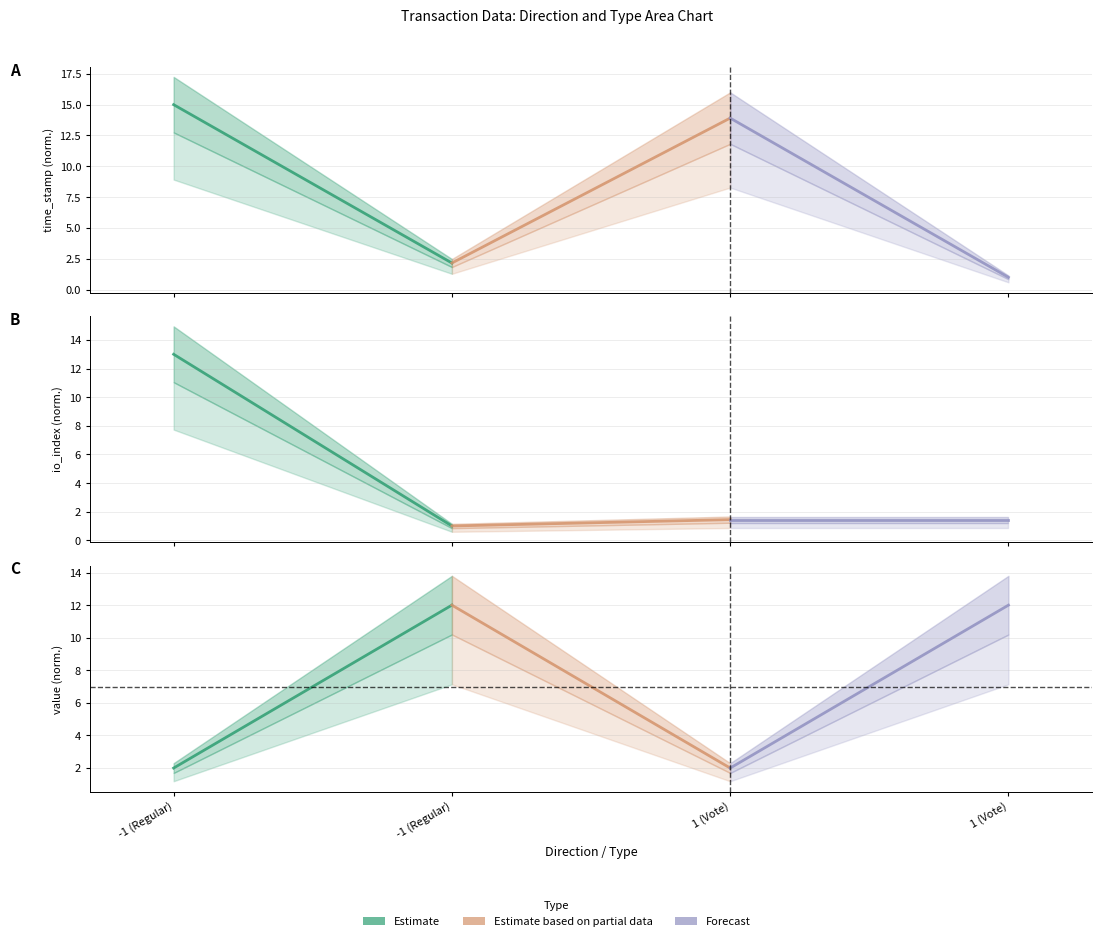

Where is Estimate nearest to the value 7?

-1 (Regular)